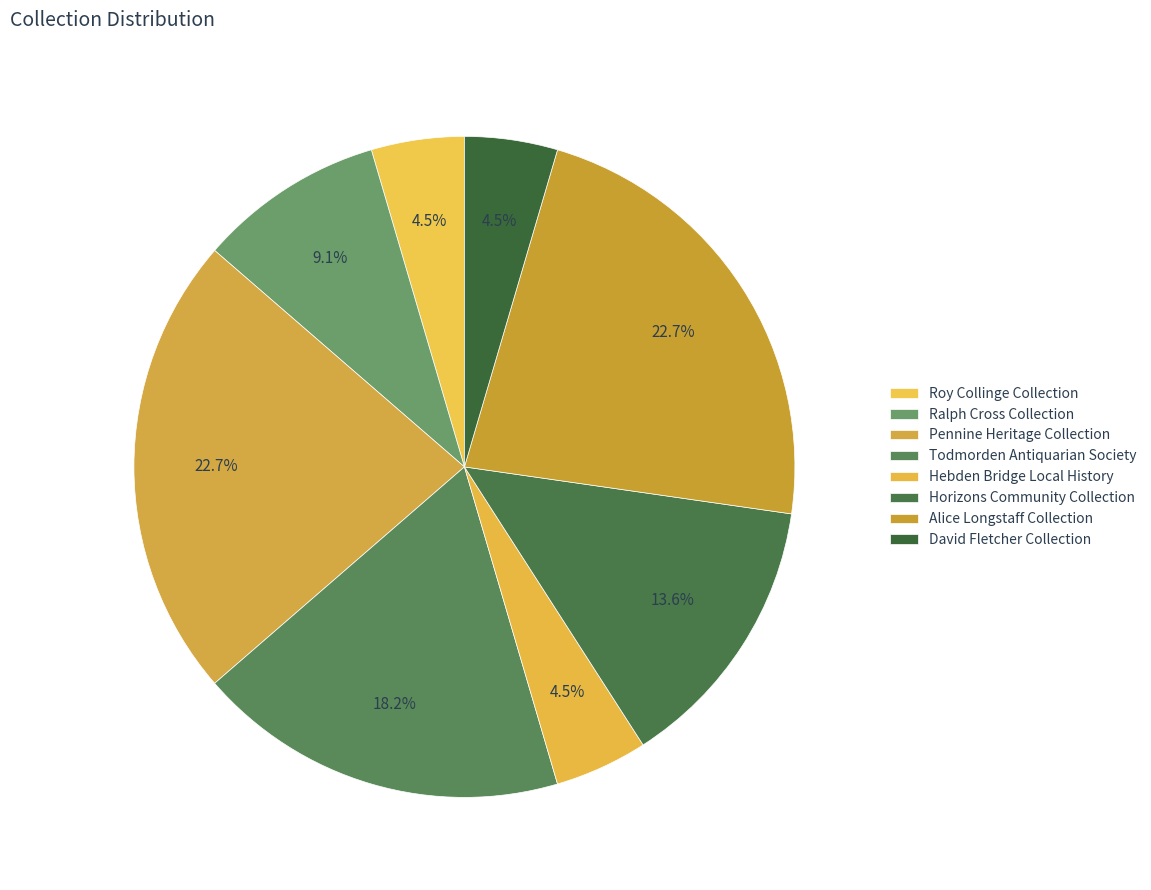

How many slices are in this pie chart?

8